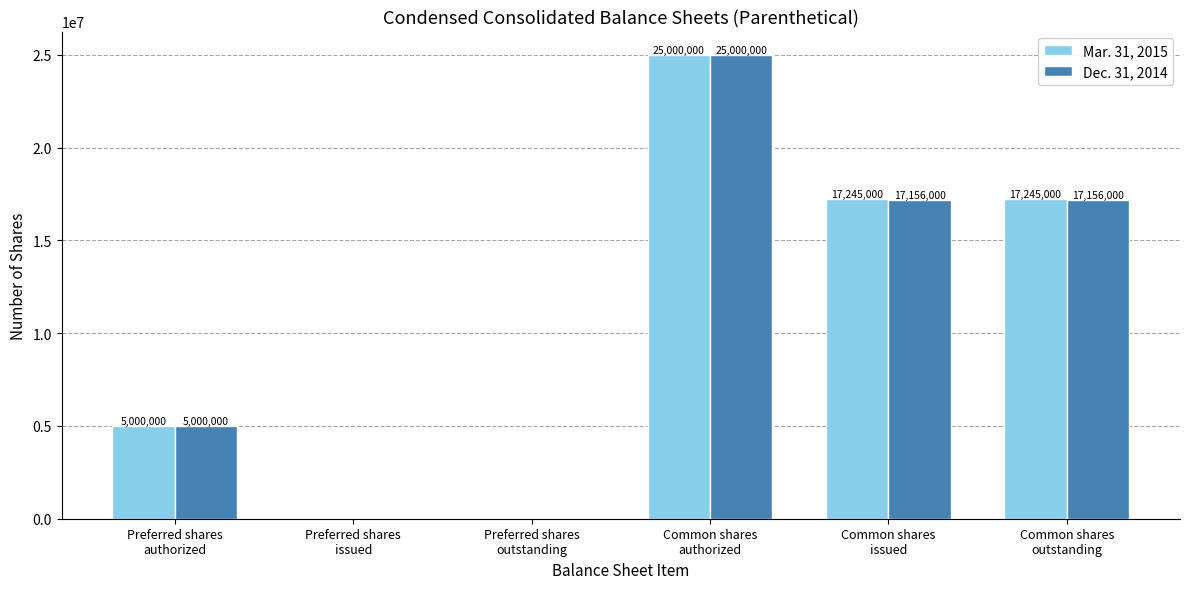

What is the highest value of the Dec. 31, 2014 series?

25000000